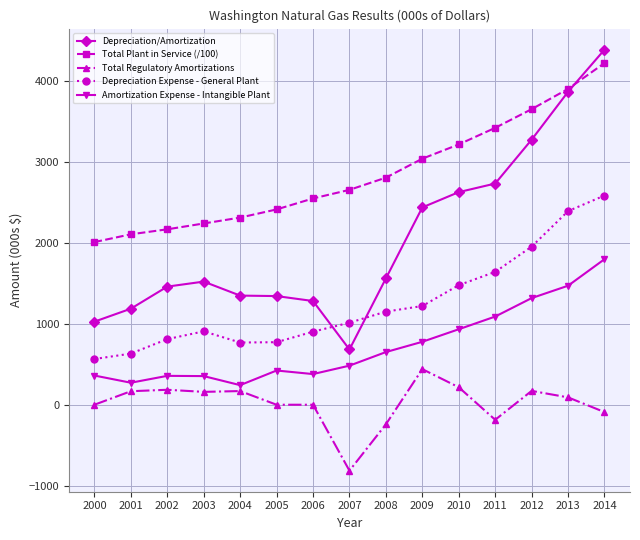

What is the minimum value shown in the chart?

-815.0